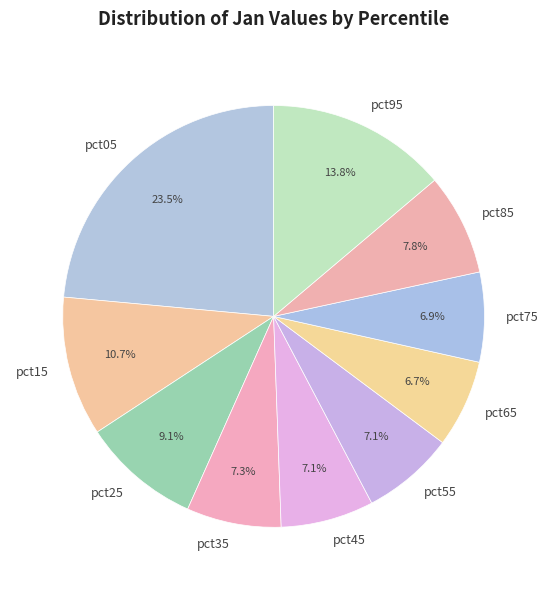

Between pct95 and pct85, which is larger?

pct95